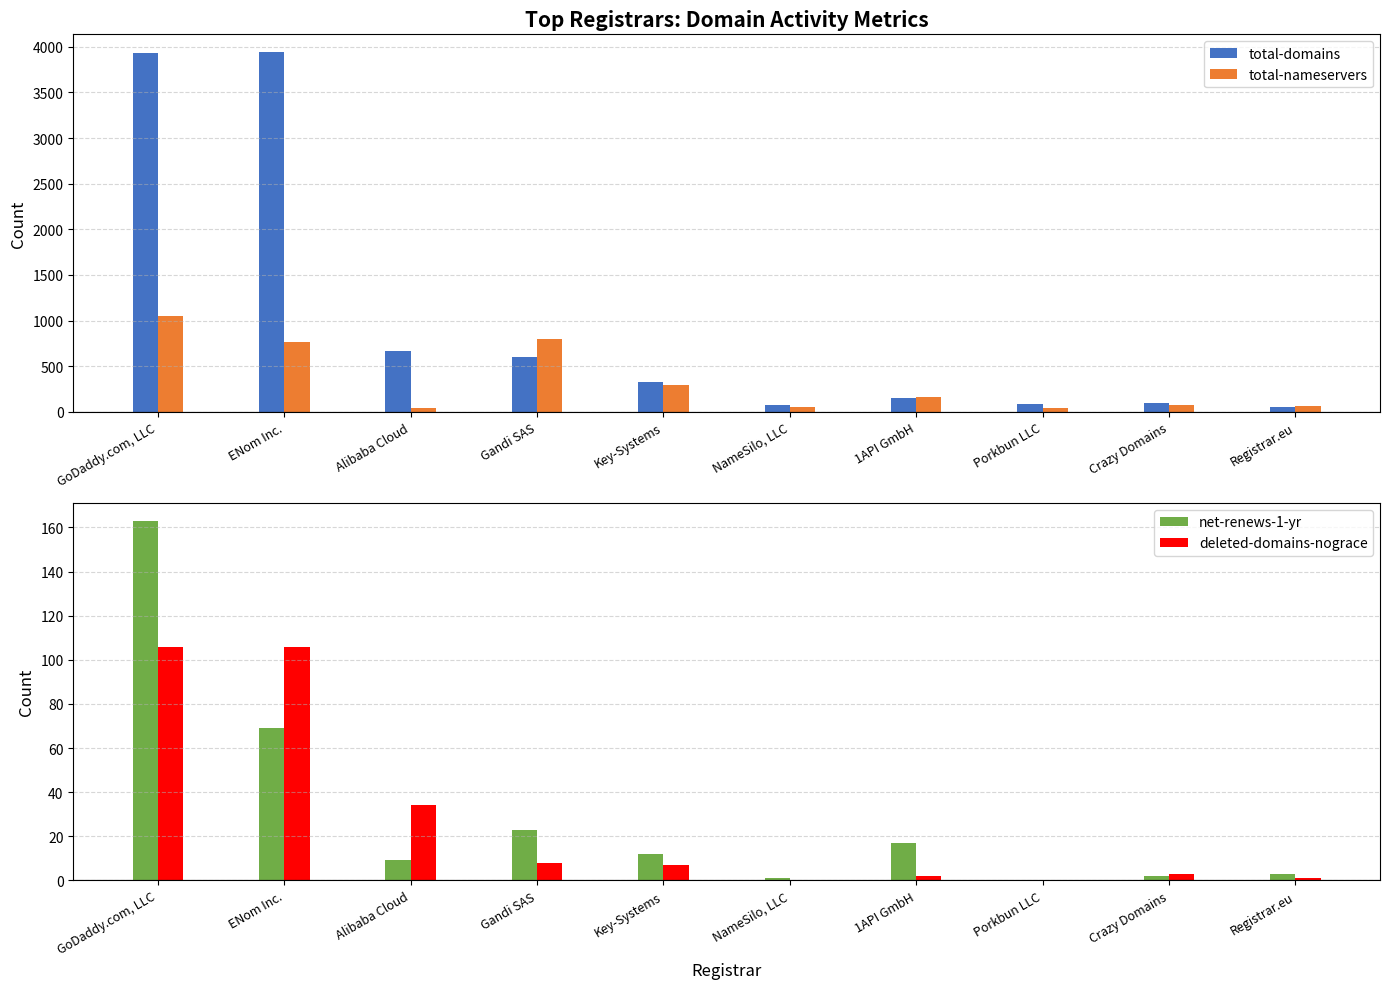

What is the sum of the net-renews-1-yr values at GoDaddy.com, LLC and NameSilo, LLC?

164